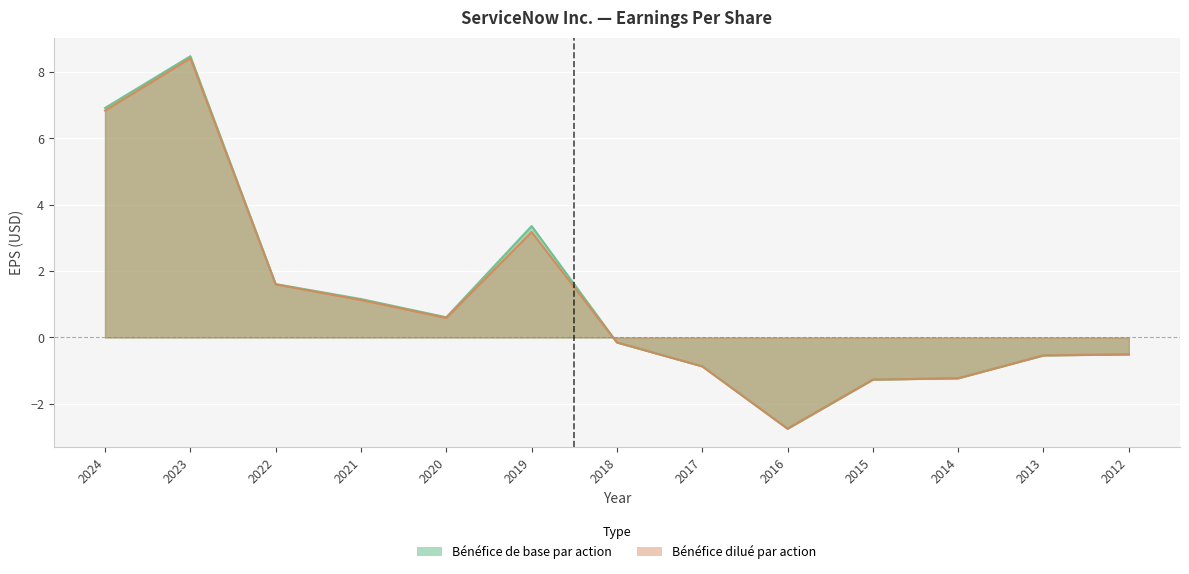

True or false: Bénéfice de base par action and Bénéfice dilué par action intersect in this chart.

False